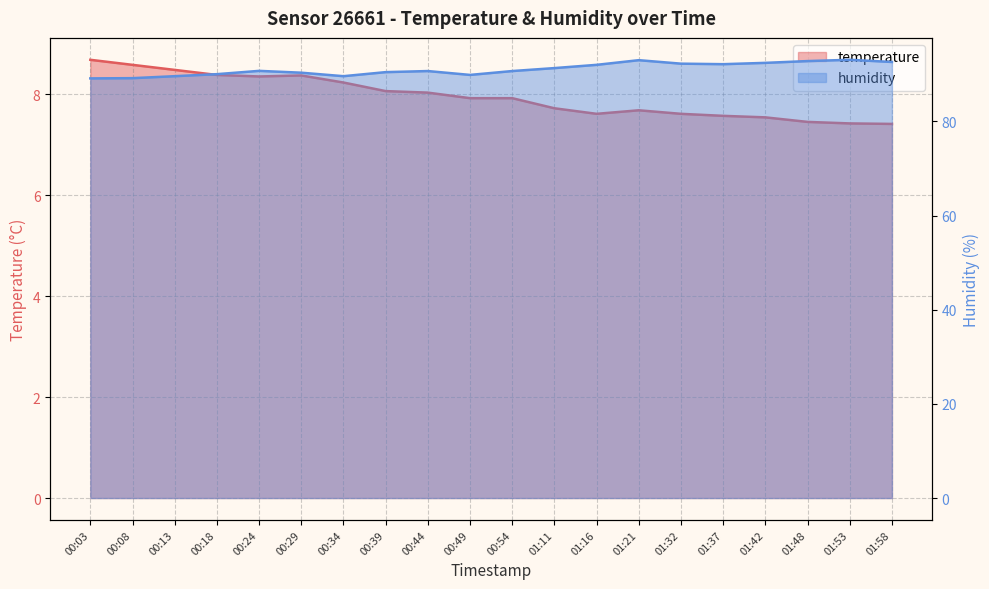

True or false: temperature and humidity cross at least once.

False